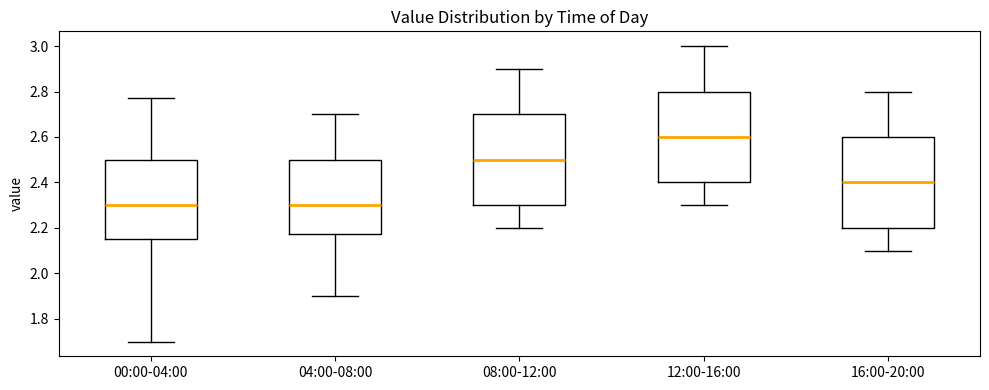

Reading left to right, read every box against the y-axis: the position of its median line, the range the box covers, and the ends of its whiskers. The values are not printed on the chart, so give them approximately, as read against the axis.

00:00-04:00: median 2.30, box 2.16 to 2.50, whiskers 1.70 to 2.78
04:00-08:00: median 2.30, box 2.18 to 2.50, whiskers 1.90 to 2.70
08:00-12:00: median 2.50, box 2.30 to 2.70, whiskers 2.20 to 2.90
12:00-16:00: median 2.60, box 2.40 to 2.80, whiskers 2.30 to 3.00
16:00-20:00: median 2.40, box 2.20 to 2.60, whiskers 2.10 to 2.80